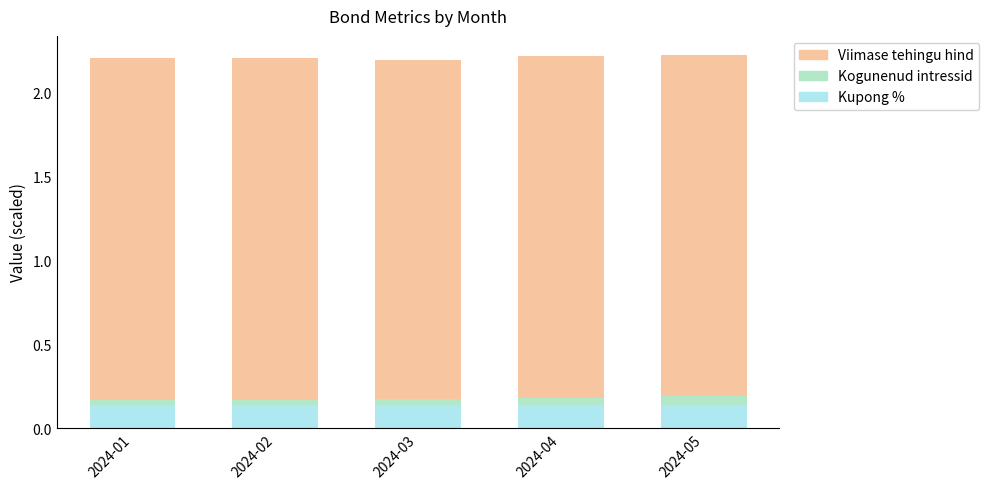

How many bars are there in total?

5